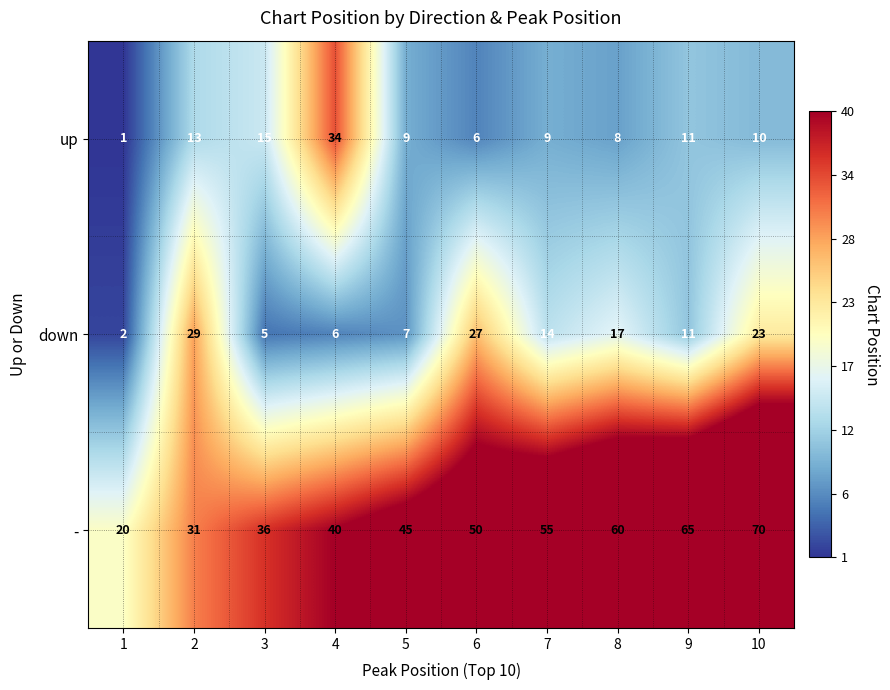

Reading left to right, list all the values displayed in this chart.

up: 1	13	15	34	9	6	9	8	11	10
down: 2	29	5	6	7	27	14	17	11	23
-: 20	31	36	40	45	50	55	60	65	70